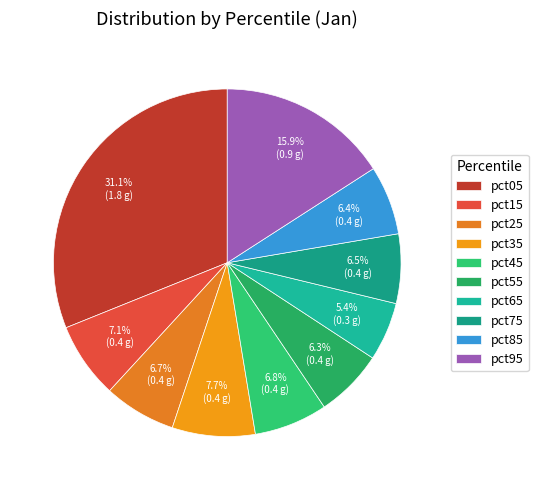

True or false: pct35 accounts for 1% of the total.

False